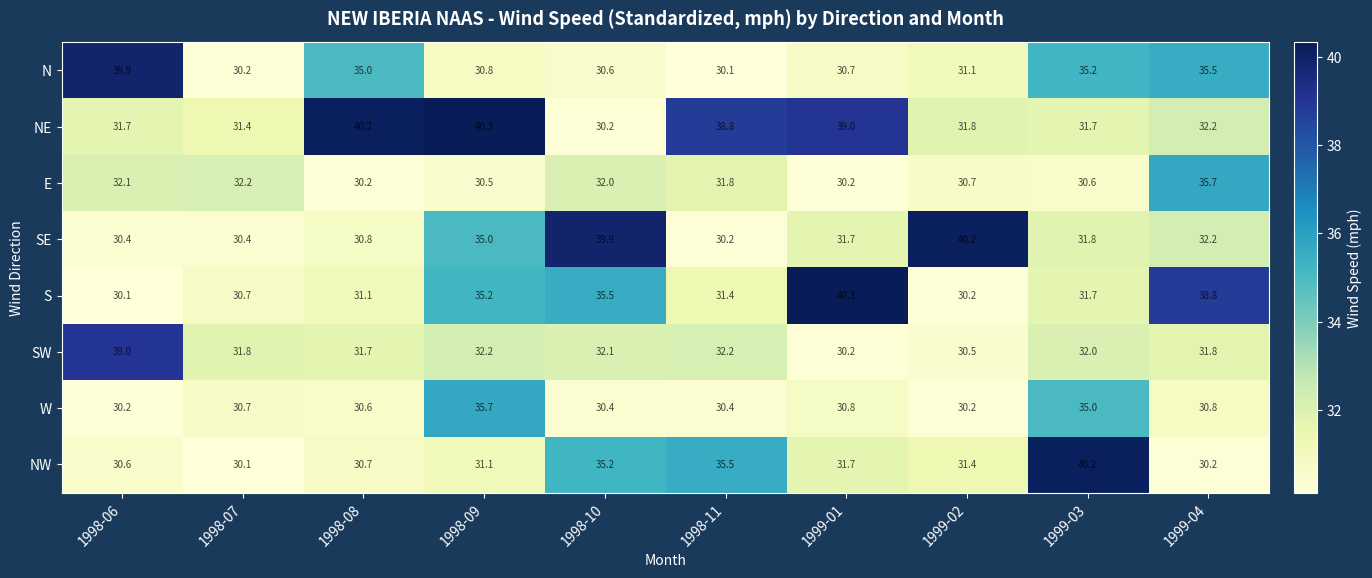

What is the difference between the W values at 1999-03 and 1998-09?

0.7